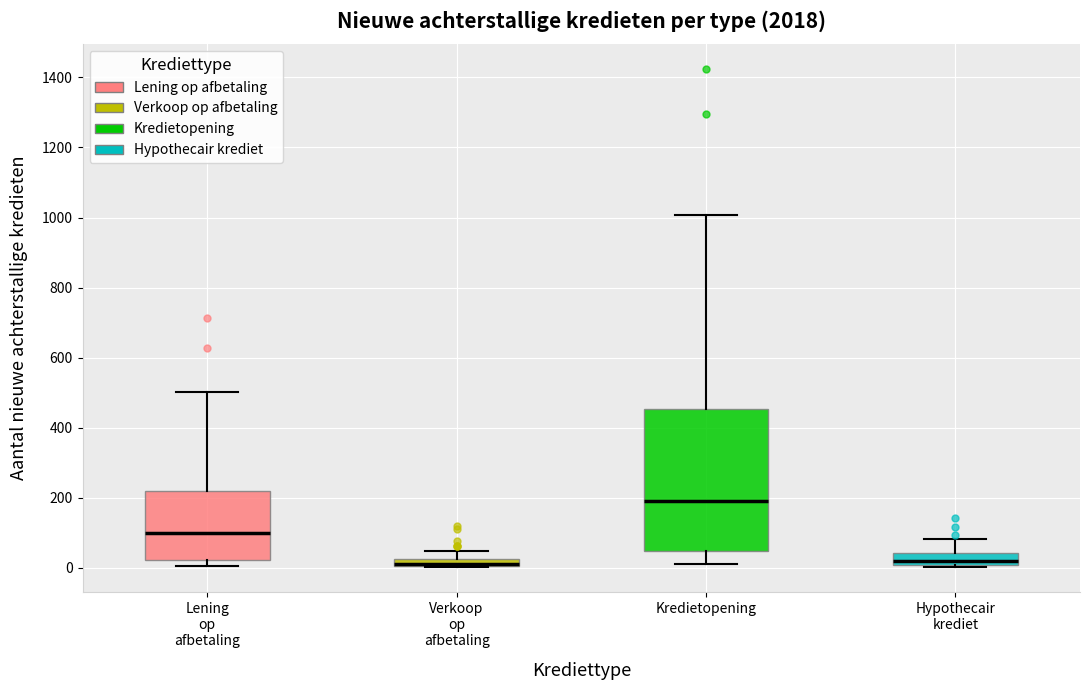

Comparing the boxes themselves (not the whiskers), which one is the tallest?

Kredietopening